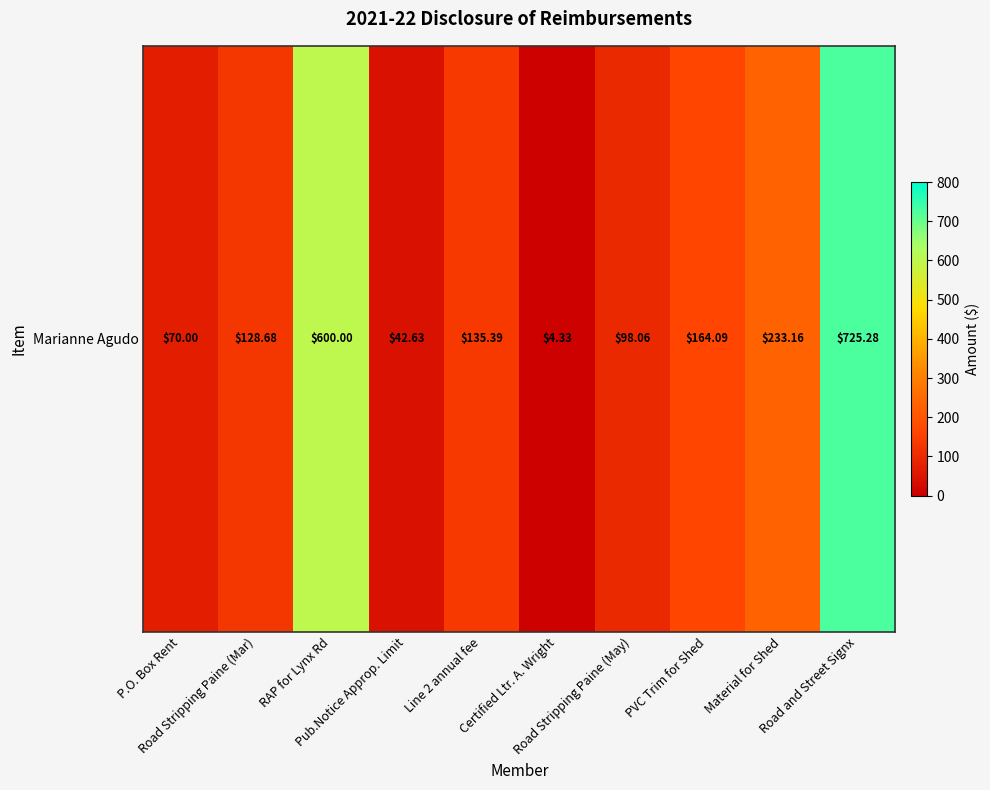

What is the change in value from P.O. Box Rent to Material for Shed?

+163.2